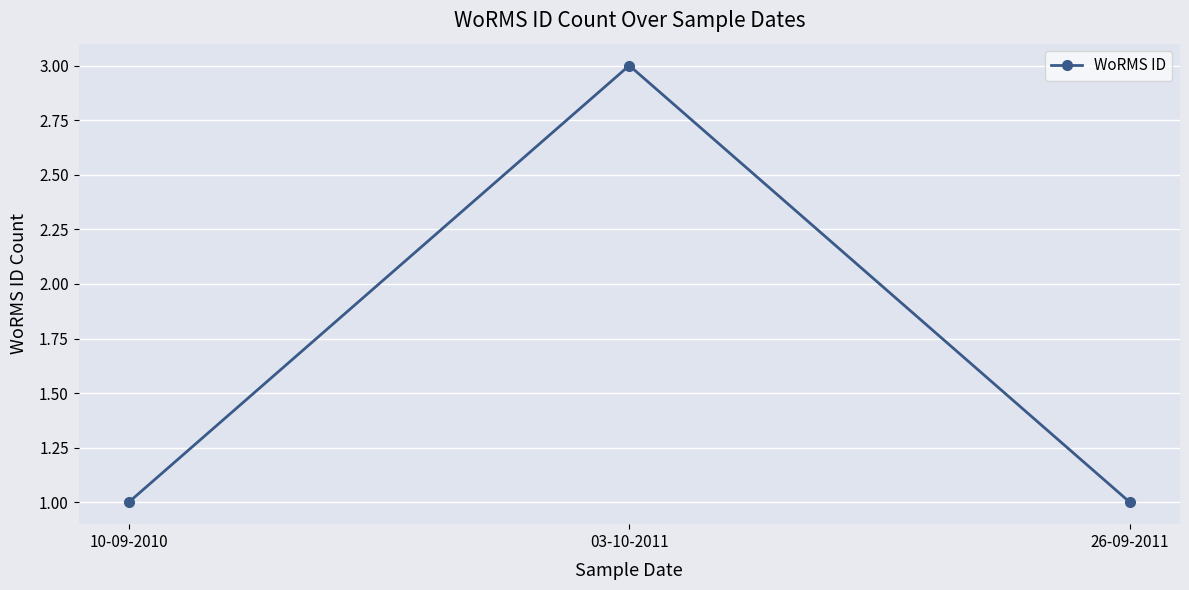

What is the greatest value displayed?

3